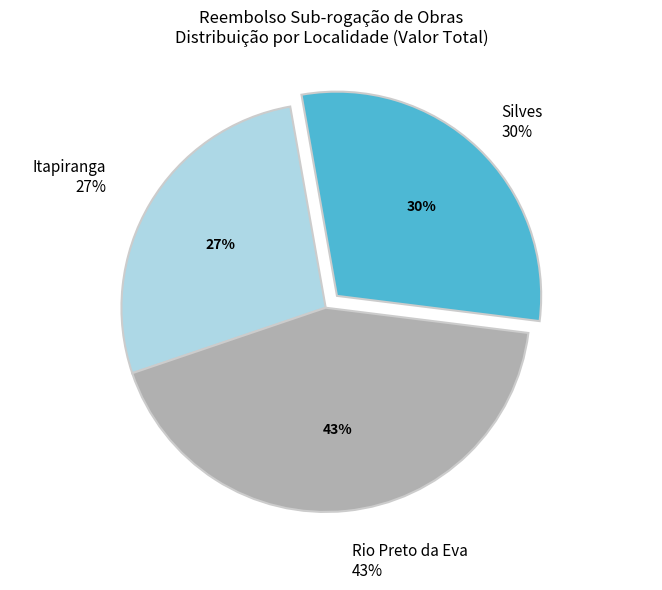

How many segments does this pie chart have?

3